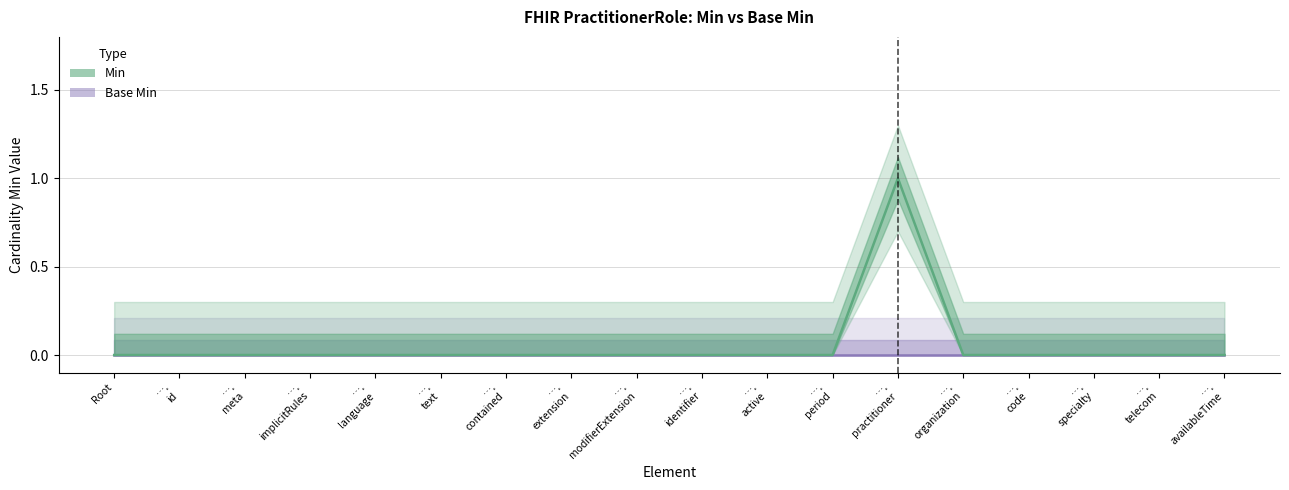

What is the label of the 1st point from the left?

Root